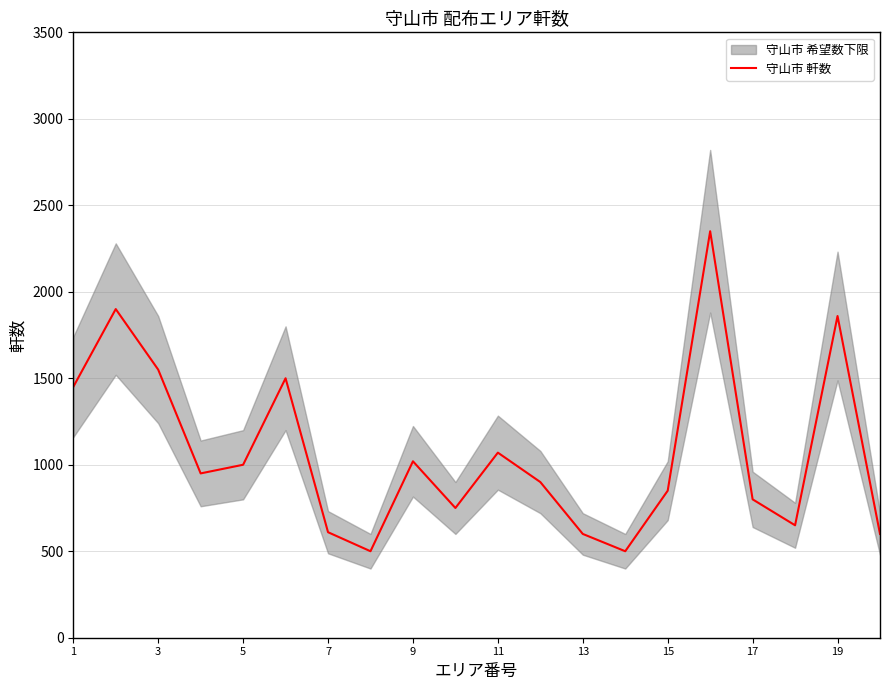

Where does the data first go above 950?

1